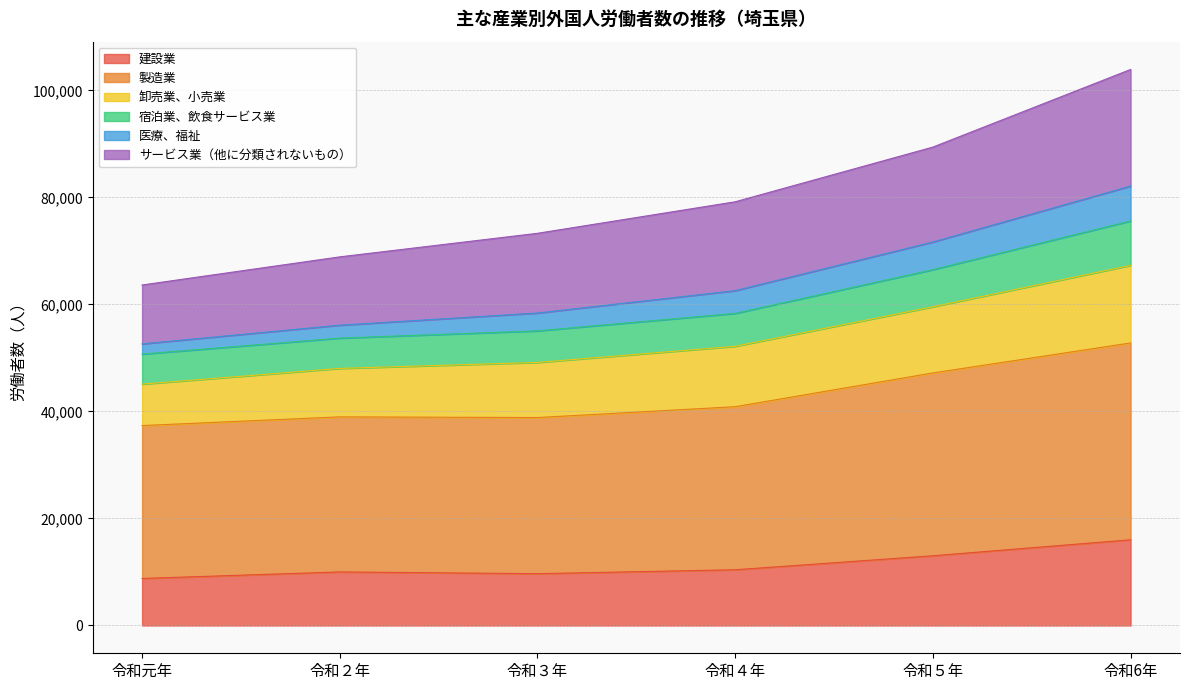

The value of 建設業 at 令和５年 is 13031. True or false?

True